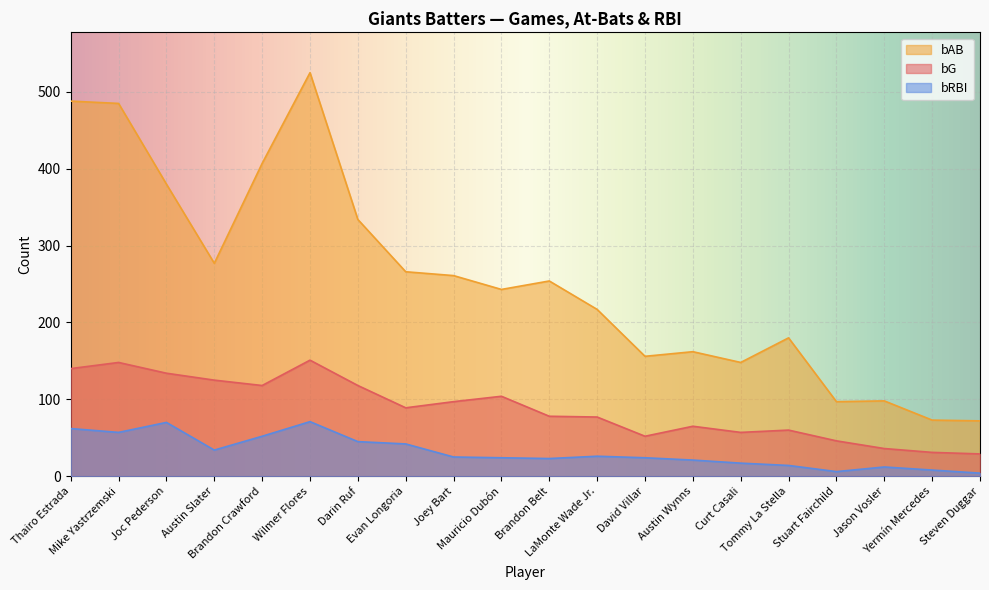

What is the difference between the bAB values at David Villar and Joey Bart?

105